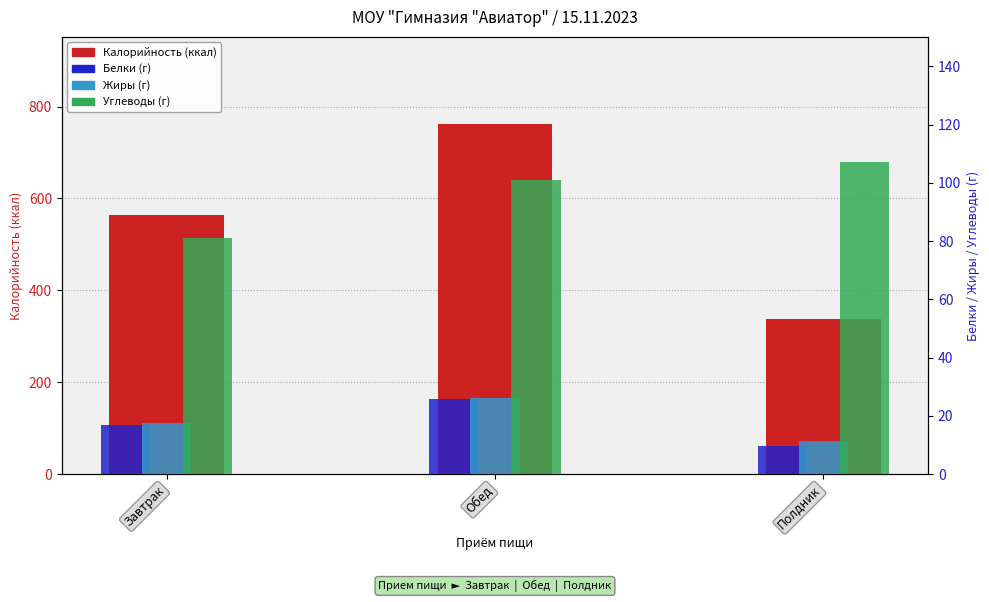

At how many categories does at least one series exceed 604?

1